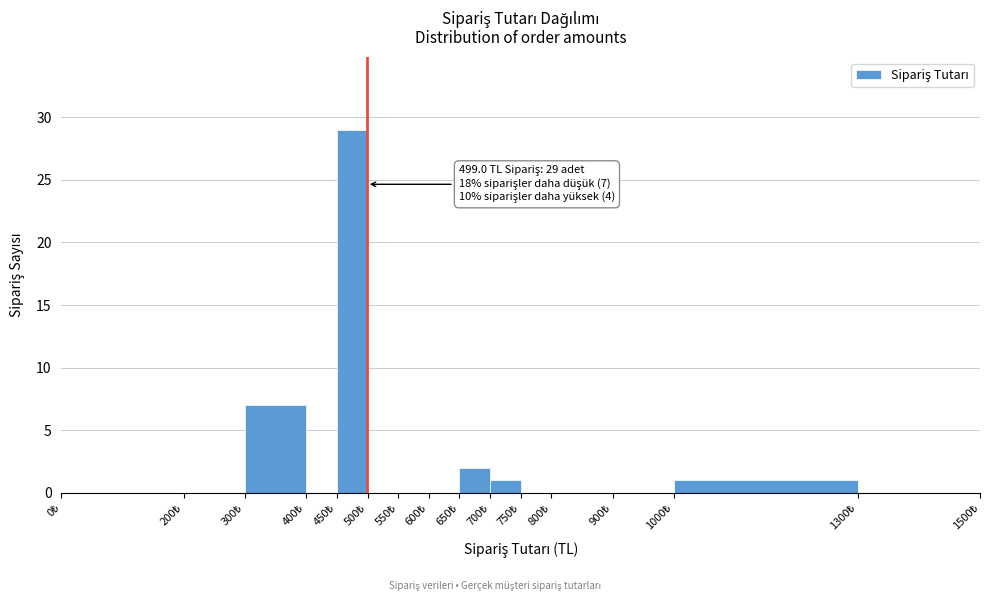

Over which range of the x-axis is the bar tallest?

450 to 500